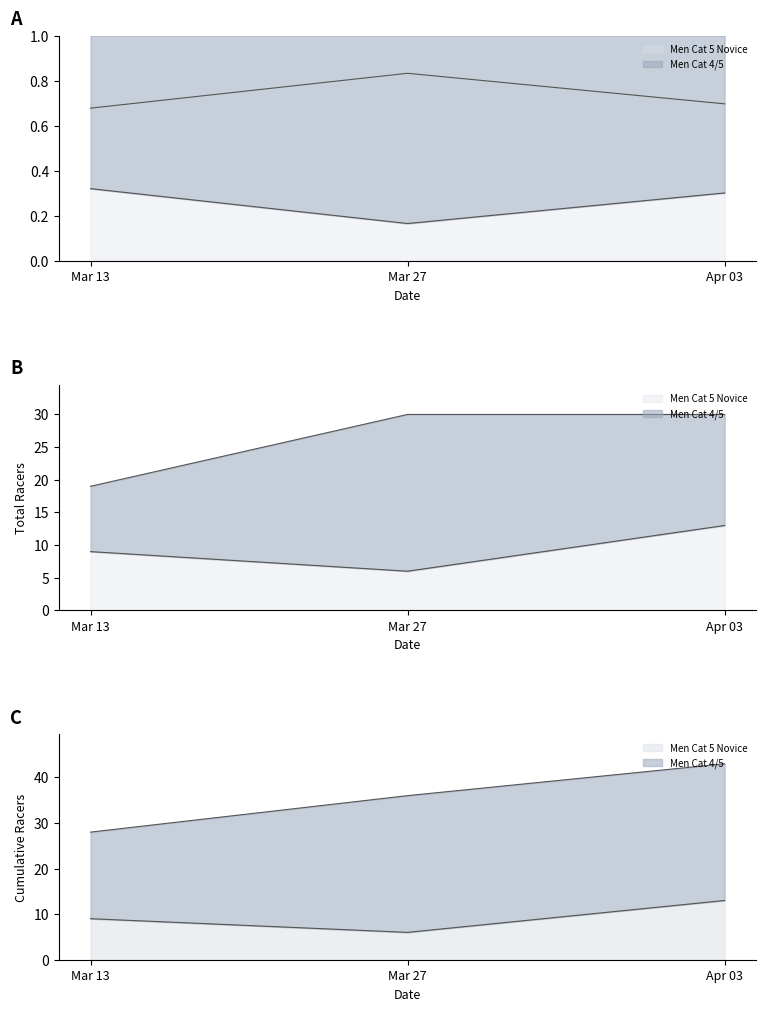

What are all the series names shown in the legend?

Men Cat 4/5, Men Cat 5 Novice